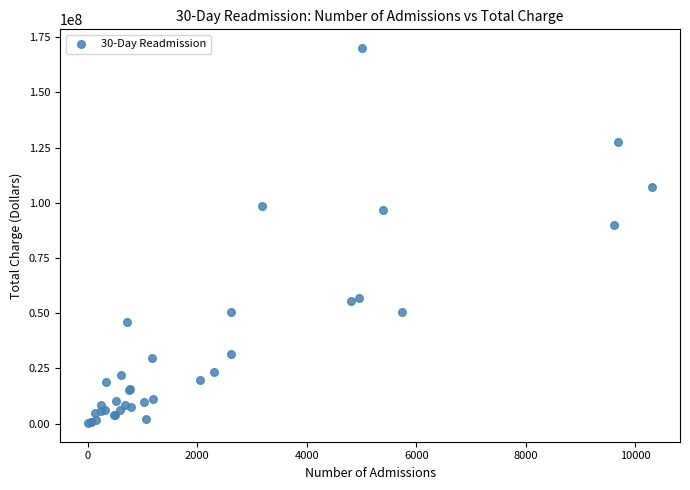

What Y value in the scatter plot is closest to 85215871?

89817786.8